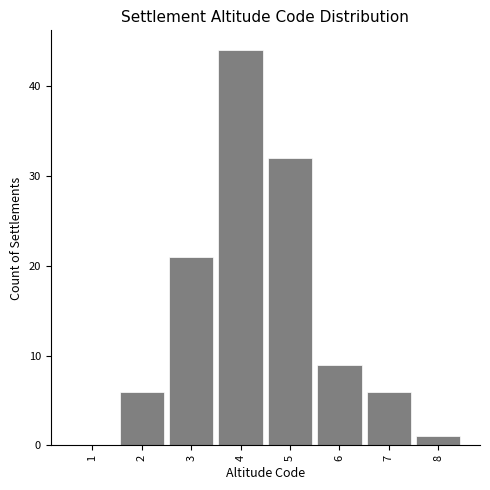

Reading right to left, extract all data points from this chart.

8=1	7=6	6=9	5=32	4=44	3=21	2=6	1=0